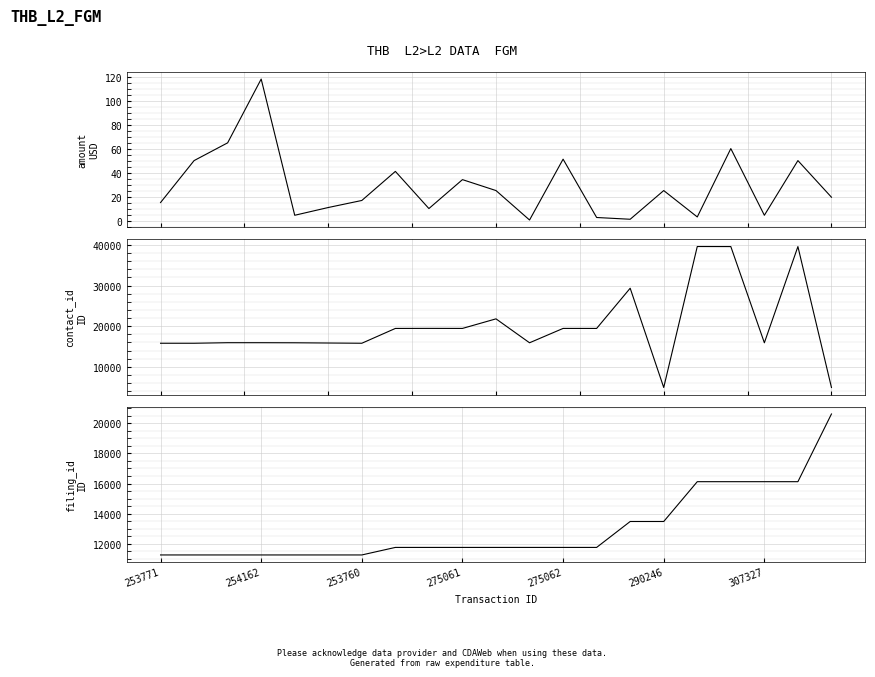

List the series in order of their overall mean, lowest first.

amount, filing_id, contact_id